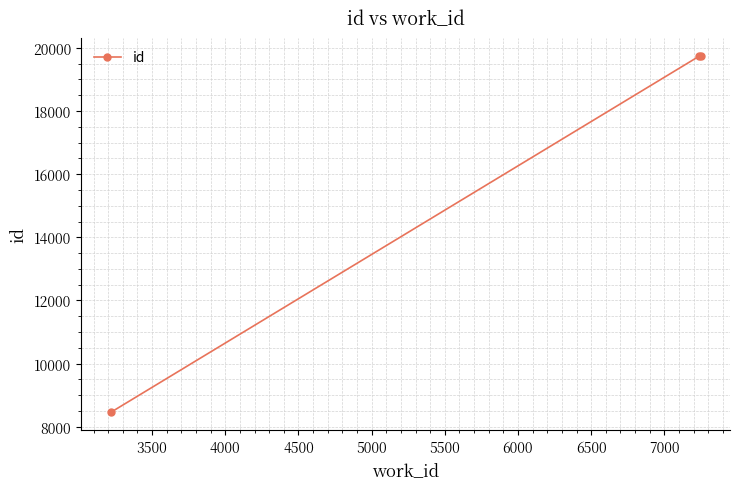

What is the greatest value displayed?

19747